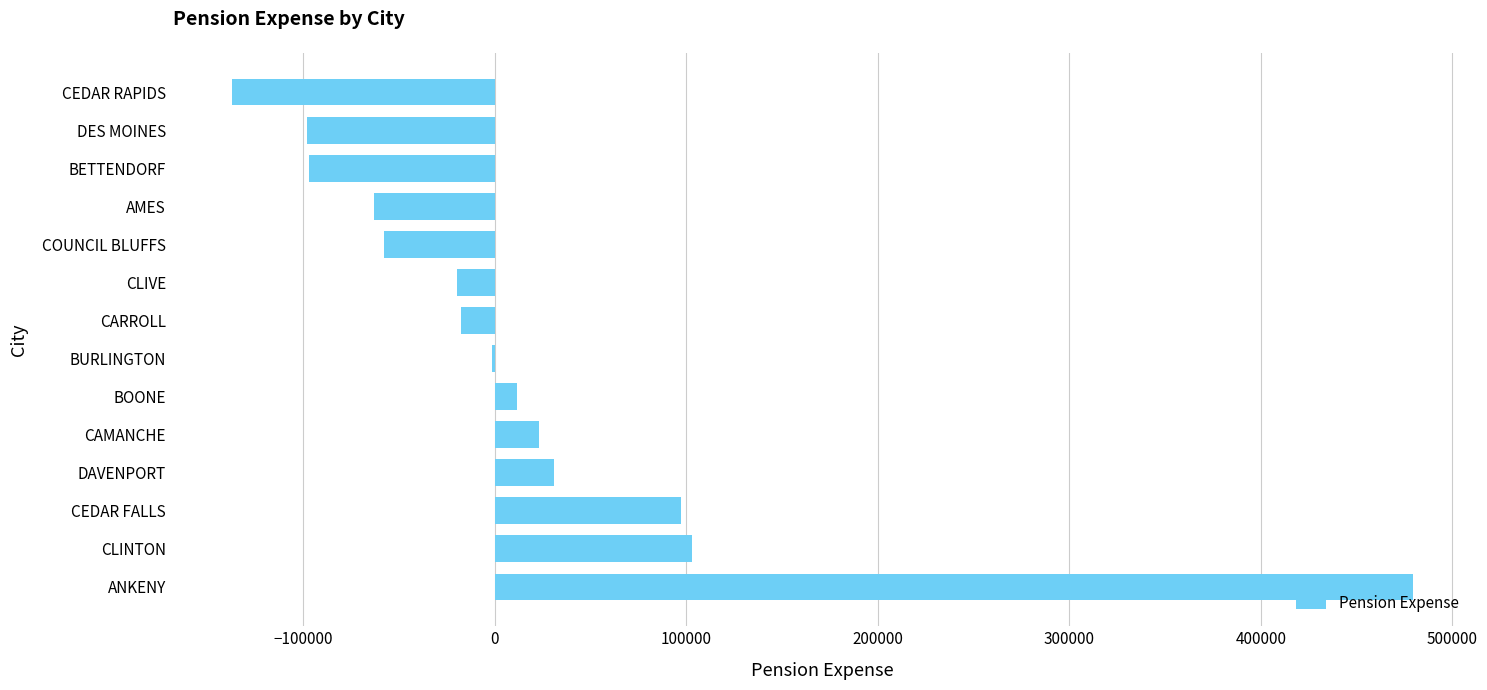

What is the sum of the values at BETTENDORF and AMES?

-160400